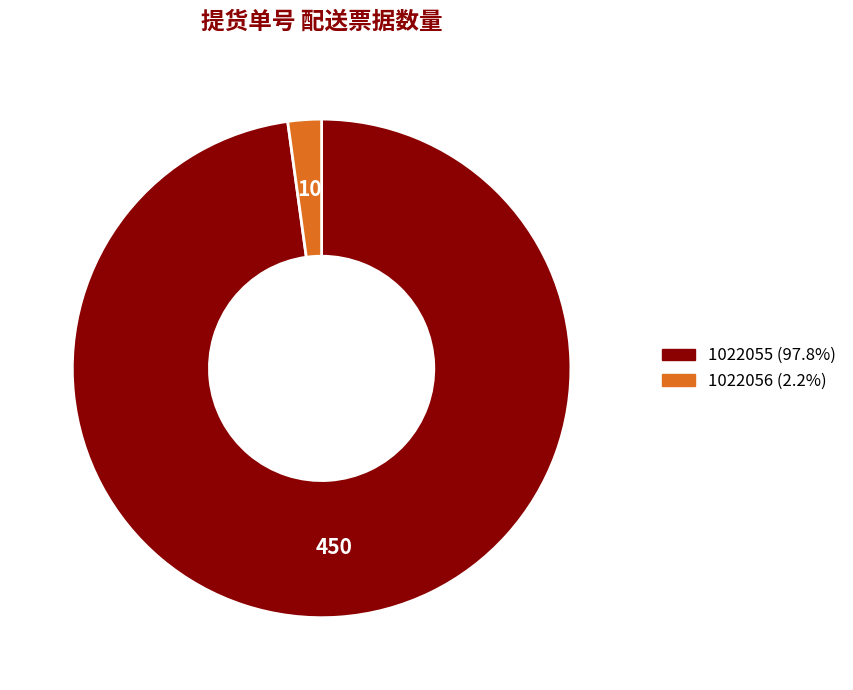

Do 1022055 and 1022056 together represent more than half of the pie?

Yes